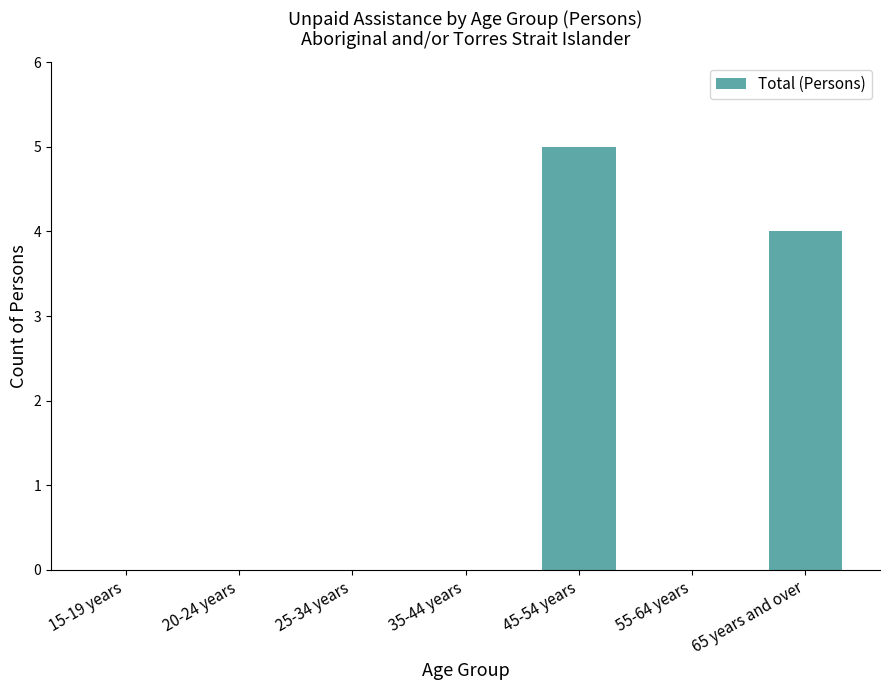

What is the maximum value shown in the chart?

5